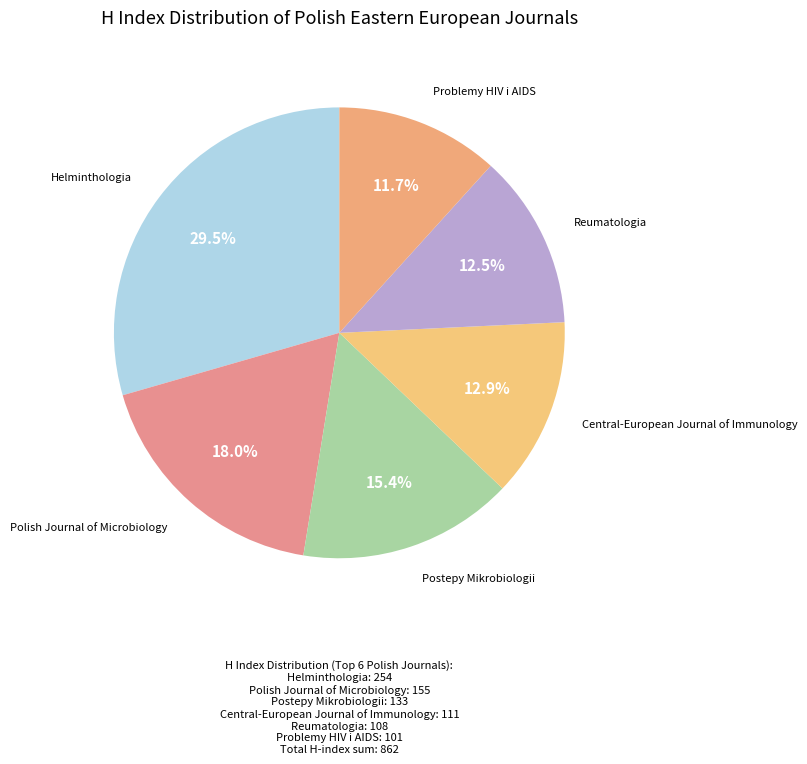

Count the number of slices in the pie.

6